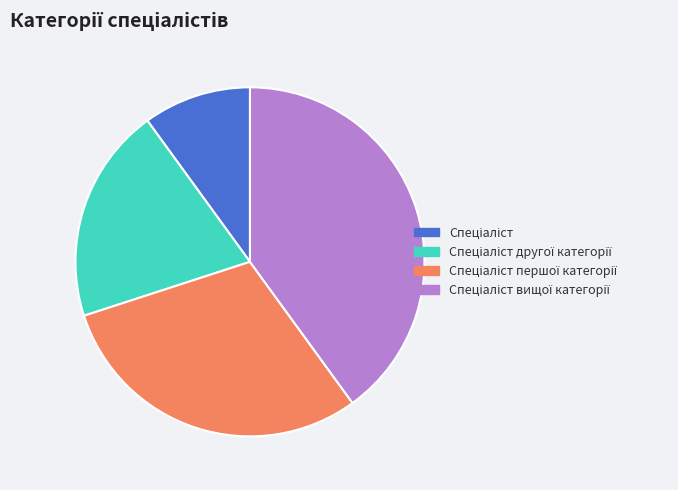

How many segments does this pie chart have?

4